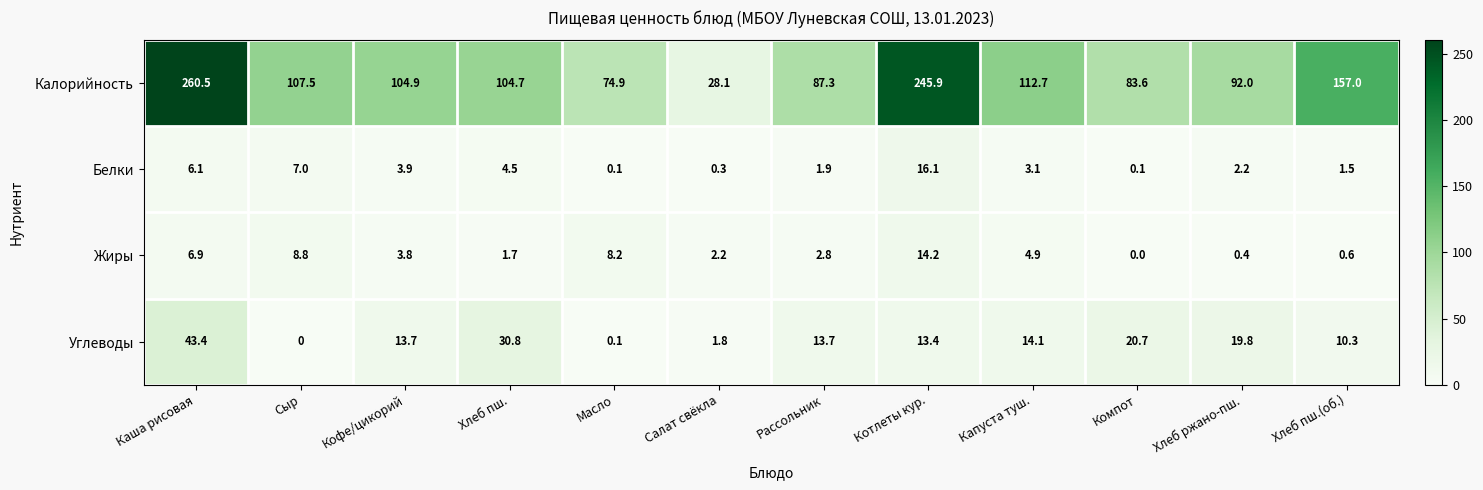

What is the average value of the Жиры series?

4.5